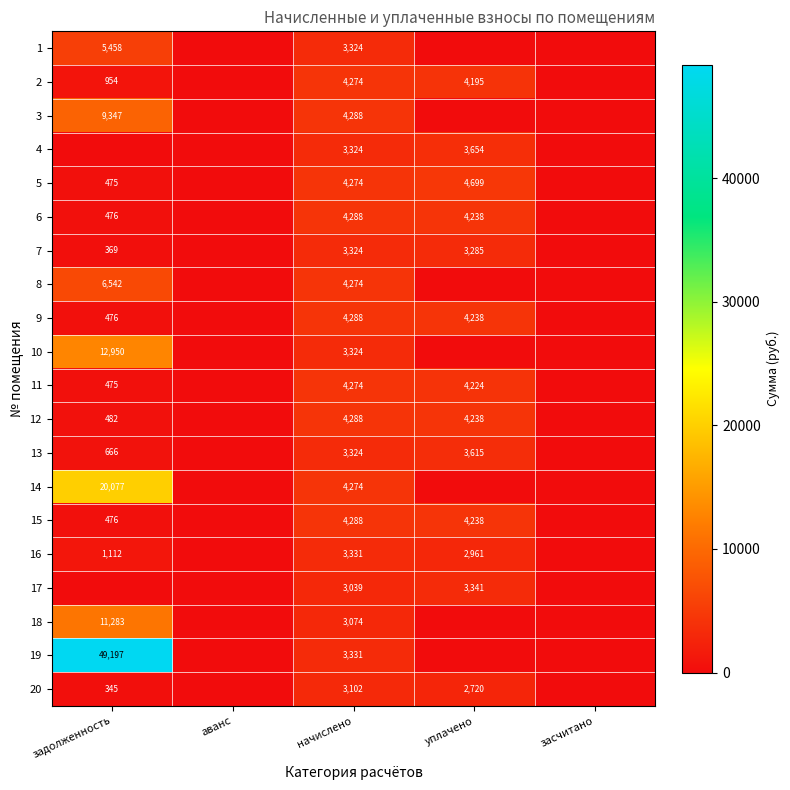

The 18 series shows 7642 at задолженность. True or false?

False